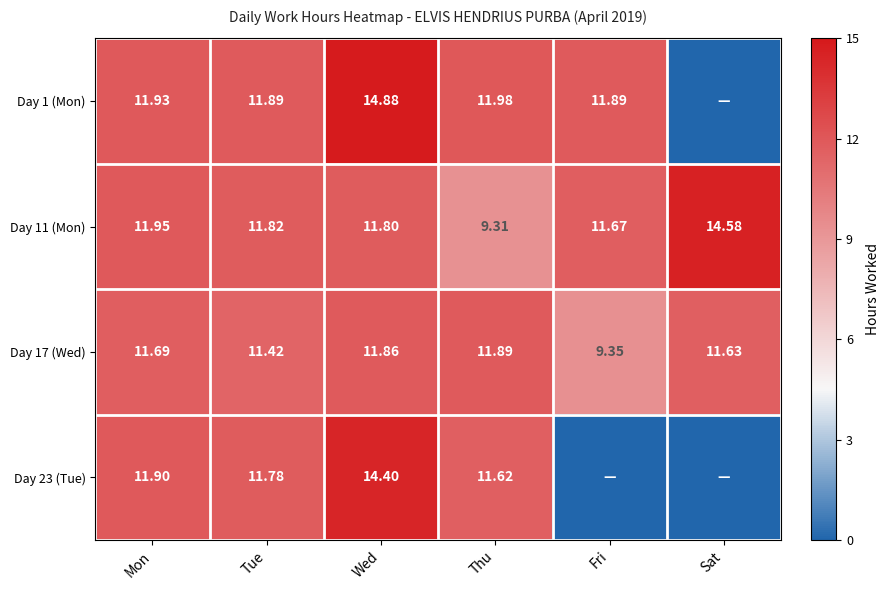

What is the total value across all series at Fri?

32.9